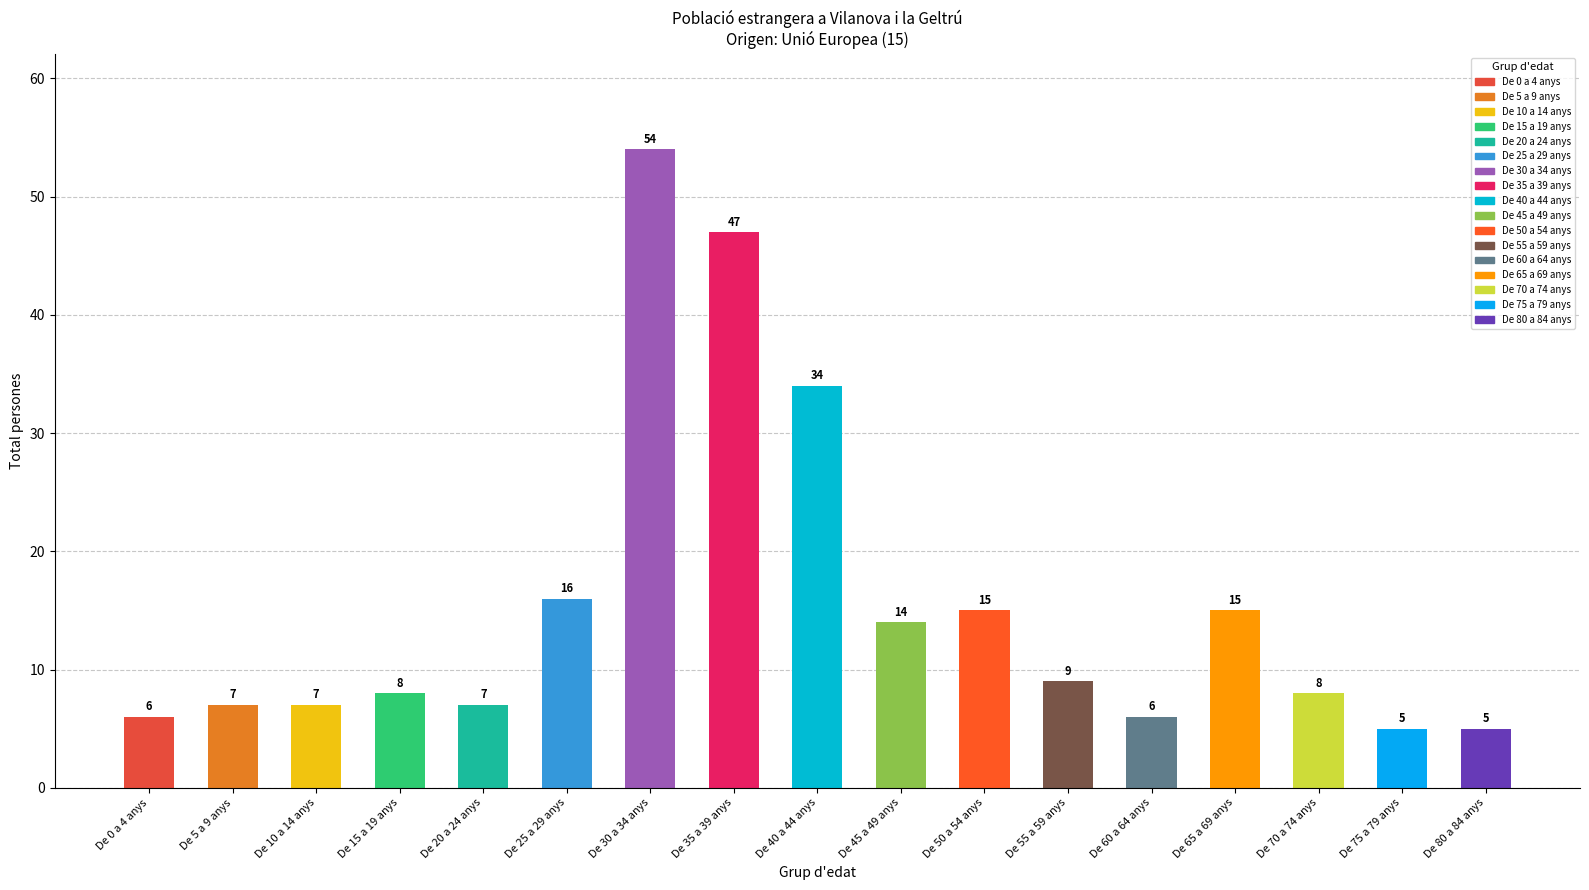

What is the label of the 2nd bar from the left?

De 5 a 9 anys